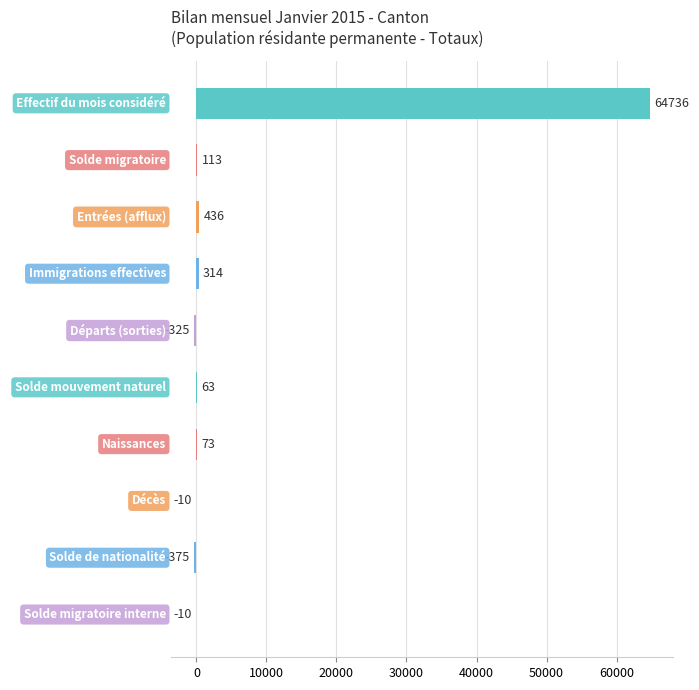

What is the approximate value at Départs (sorties)?

-325